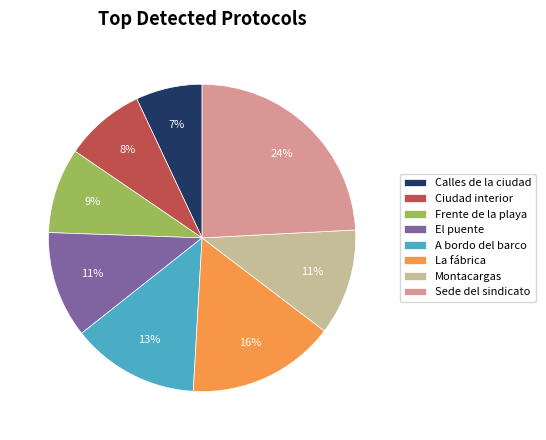

Does La fábrica represent more than half of the total?

No